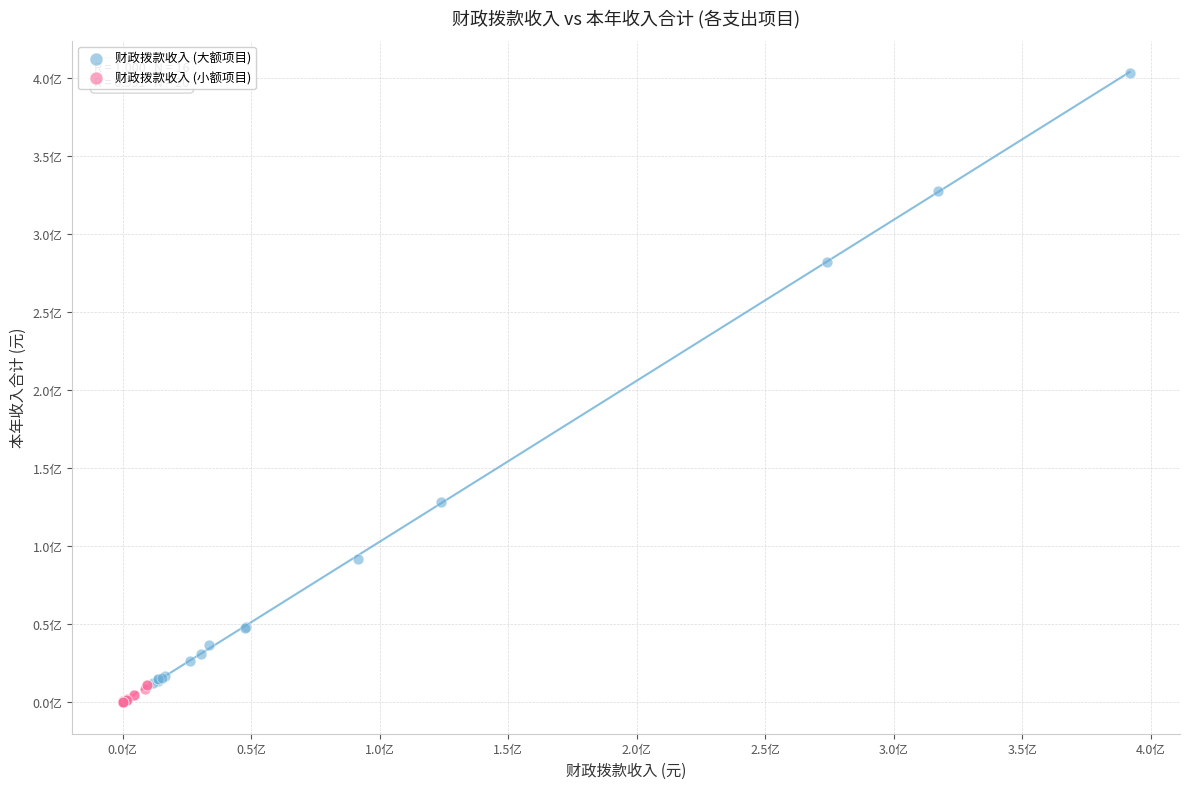

Which series has the largest Y range (max minus min)?

财政拨款收入 (大额项目)